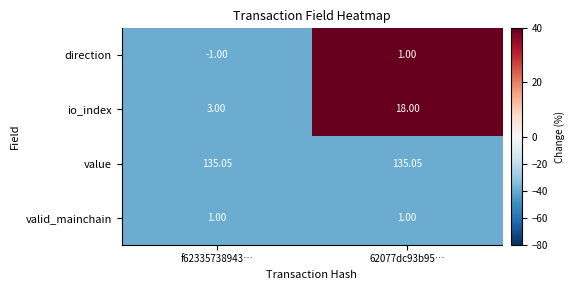

Which series has the largest total across all categories?

value